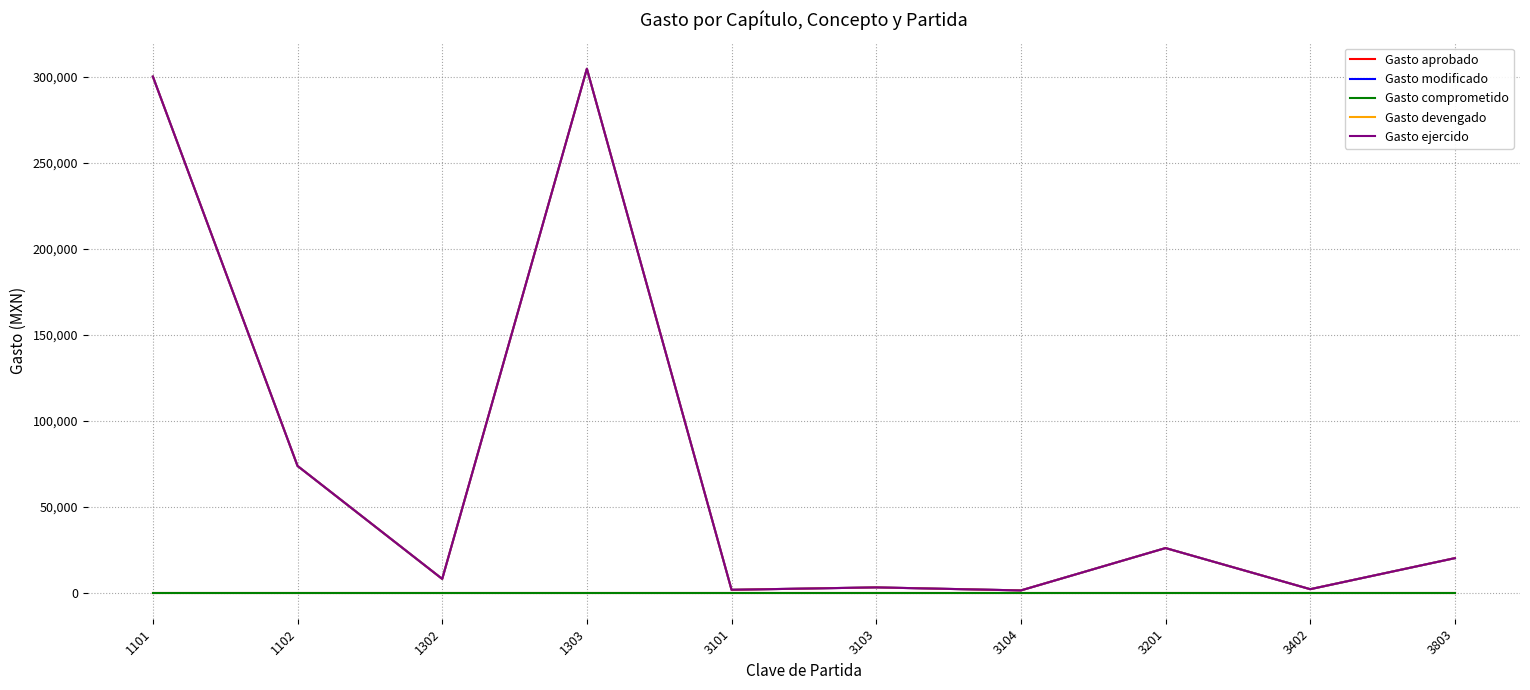

Rank the categories by Gasto devengado value from lowest to highest.

3104, 3101, 3402, 3103, 1302, 3803, 3201, 1102, 1101, 1303